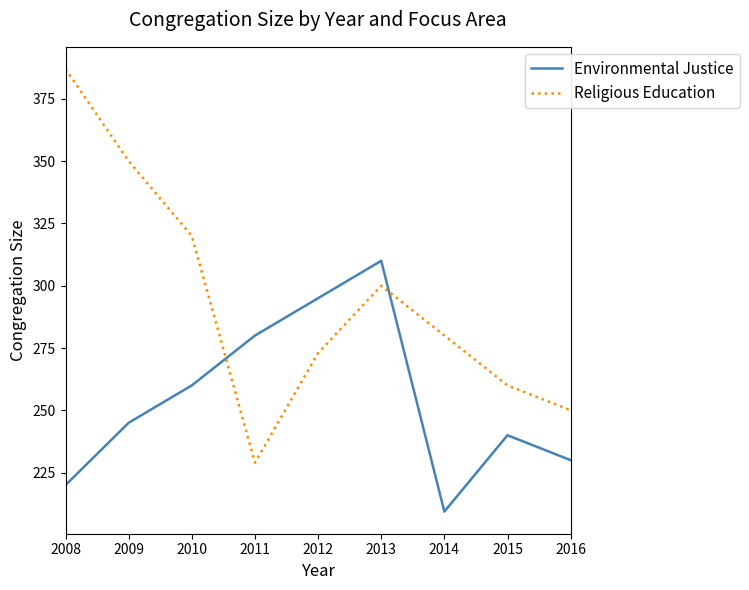

True or false: Religious Education and Environmental Justice cross at least once.

True